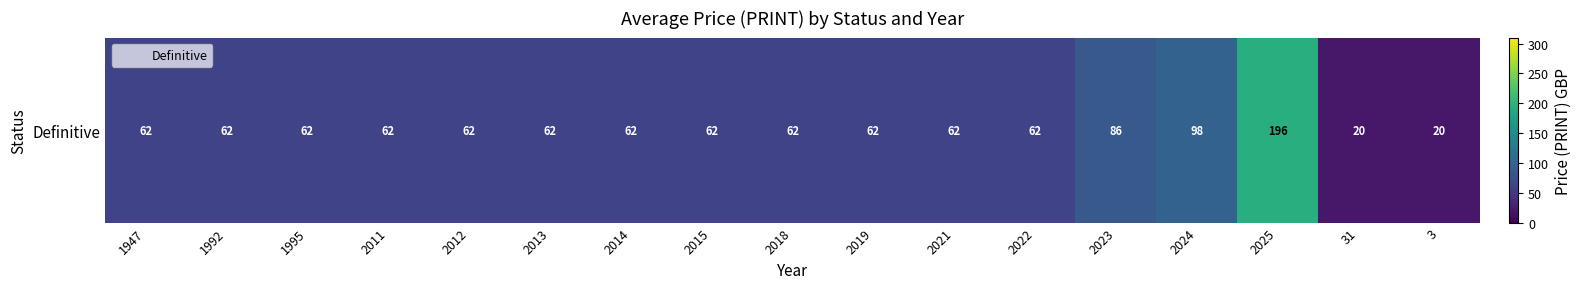

Reading left to right, what are all the values shown in this chart?

62	62	62	62	62	62	62	62	62	62	62	62	86	98	196	20	20